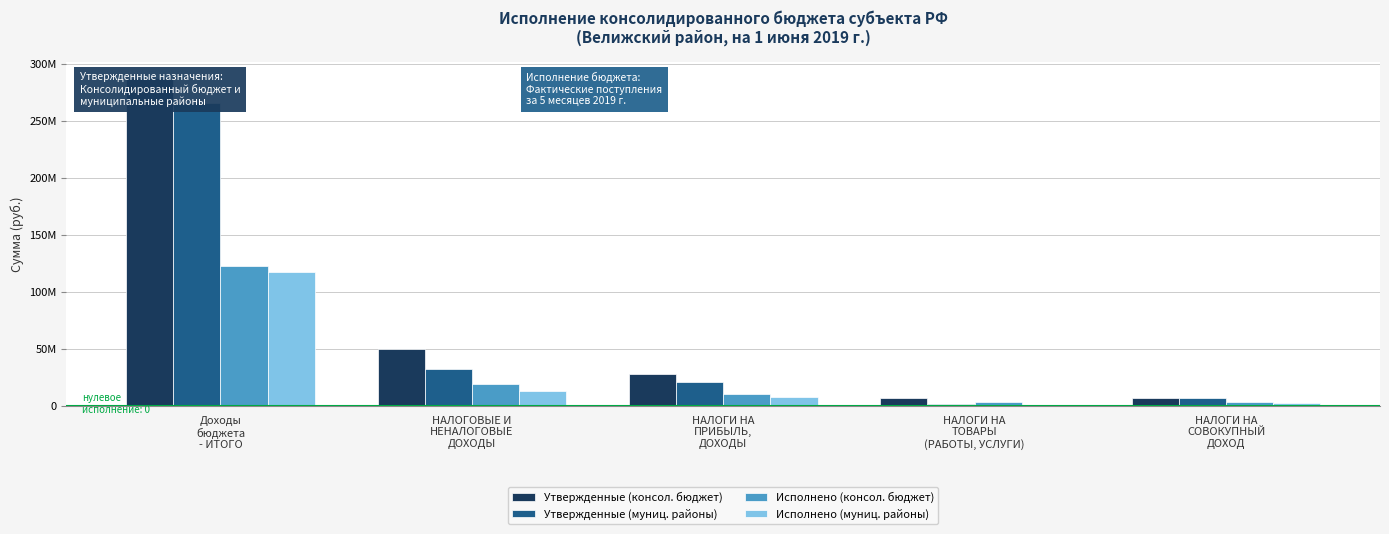

How many data points in Исполнено (муниц. районы) are less than 8081464?

2